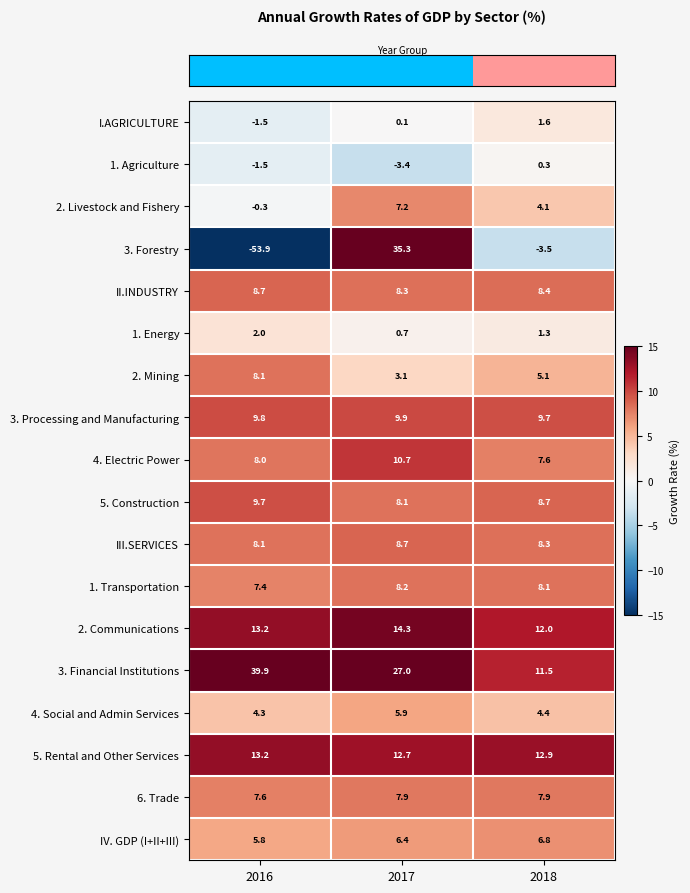

What is the maximum value shown in the chart?

39.9